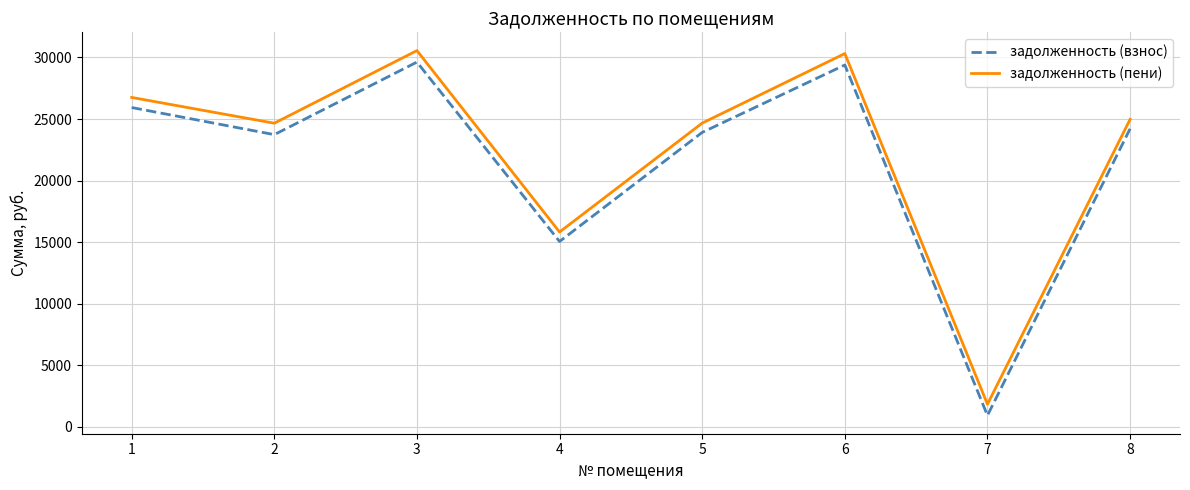

Which series changed the most between 1 and 6?

задолженность (пени)